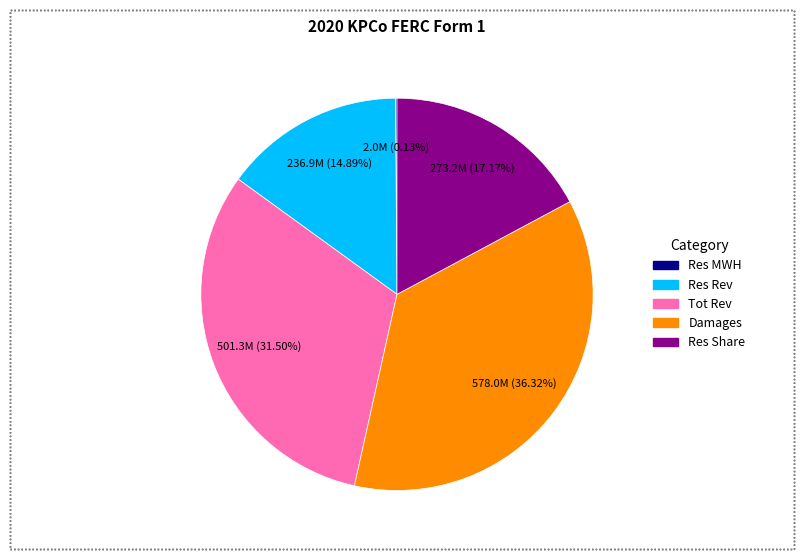

Is there any slice that represents more than half of the pie?

No